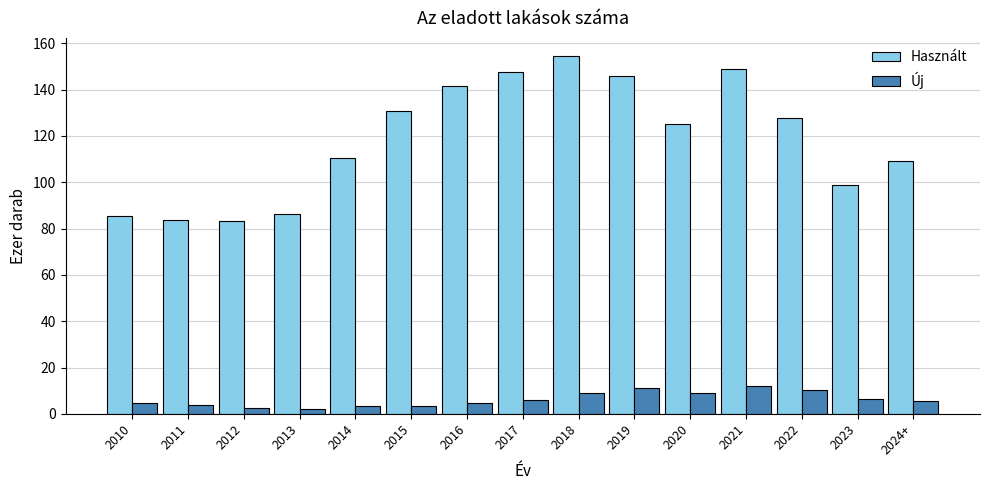

What is the maximum value shown in the chart?

154.6